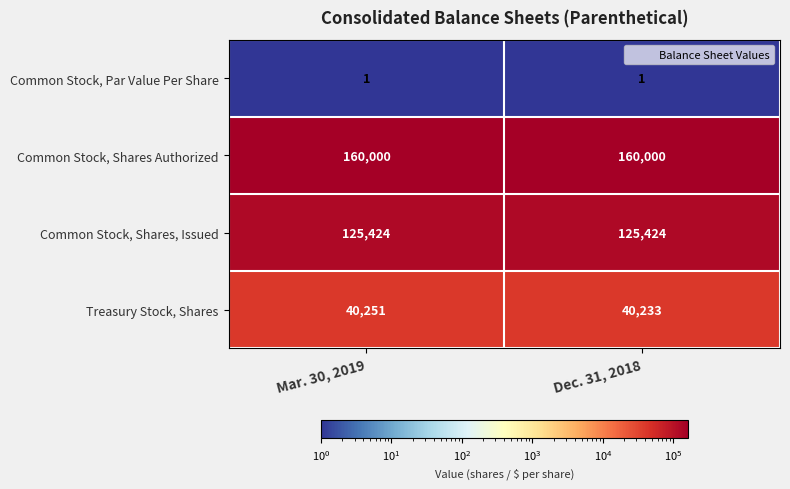

Reading right to left, extract all data points from this chart.

Common Stock, Par Value Per Share: Dec. 31, 2018=1	Mar. 30, 2019=1
Common Stock, Shares Authorized: Dec. 31, 2018=160000	Mar. 30, 2019=160000
Common Stock, Shares, Issued: Dec. 31, 2018=125424	Mar. 30, 2019=125424
Treasury Stock, Shares: Dec. 31, 2018=40233	Mar. 30, 2019=40251